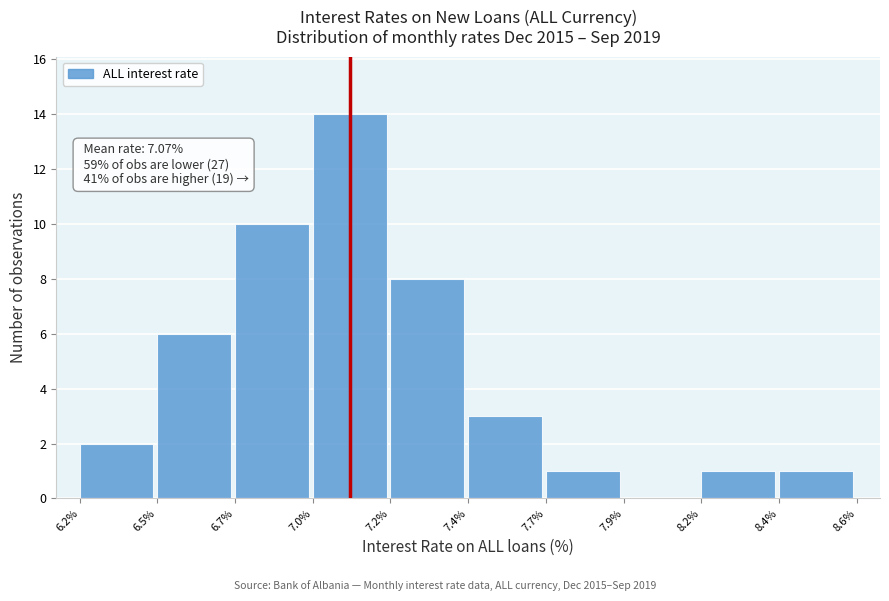

Reading right to left, transcribe all the data shown in this chart.

8.4%=1	8.2%=1	7.9%=0	7.7%=1	7.4%=3	7.2%=8	7.0%=14	6.7%=10	6.5%=6	6.2%=2